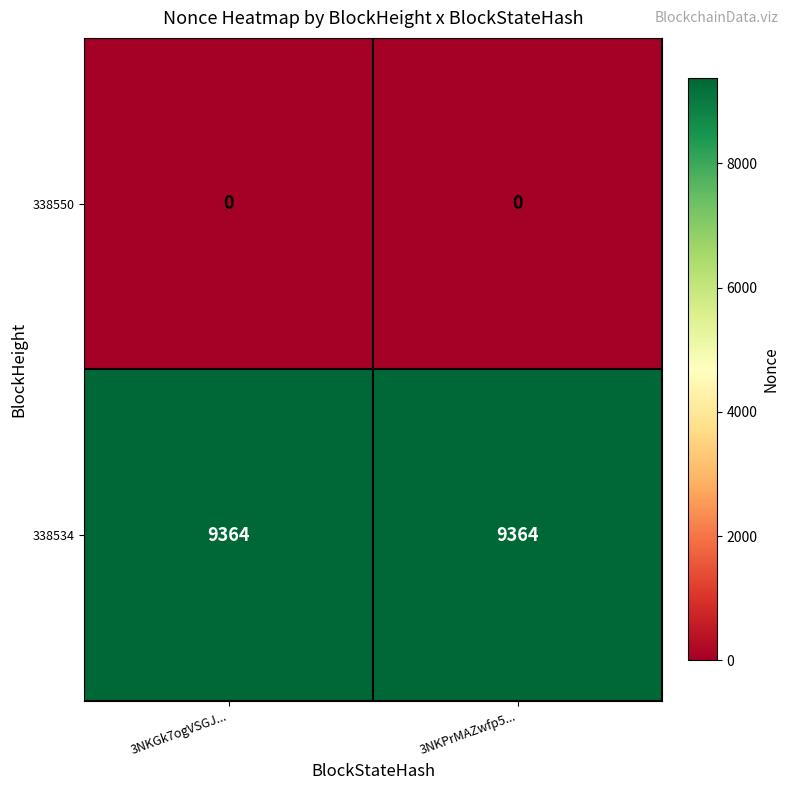

Reading left to right, extract all data points from this chart.

338550: 3NKGk7ogVSGJ...=0	3NKPrMAZwfp5...=0
338534: 3NKGk7ogVSGJ...=9364	3NKPrMAZwfp5...=9364